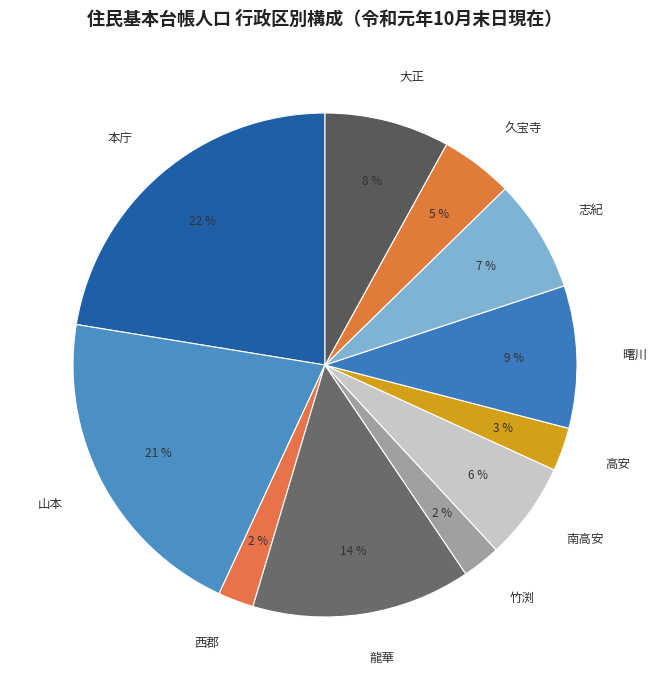

What is the largest slice in the pie chart?

本庁